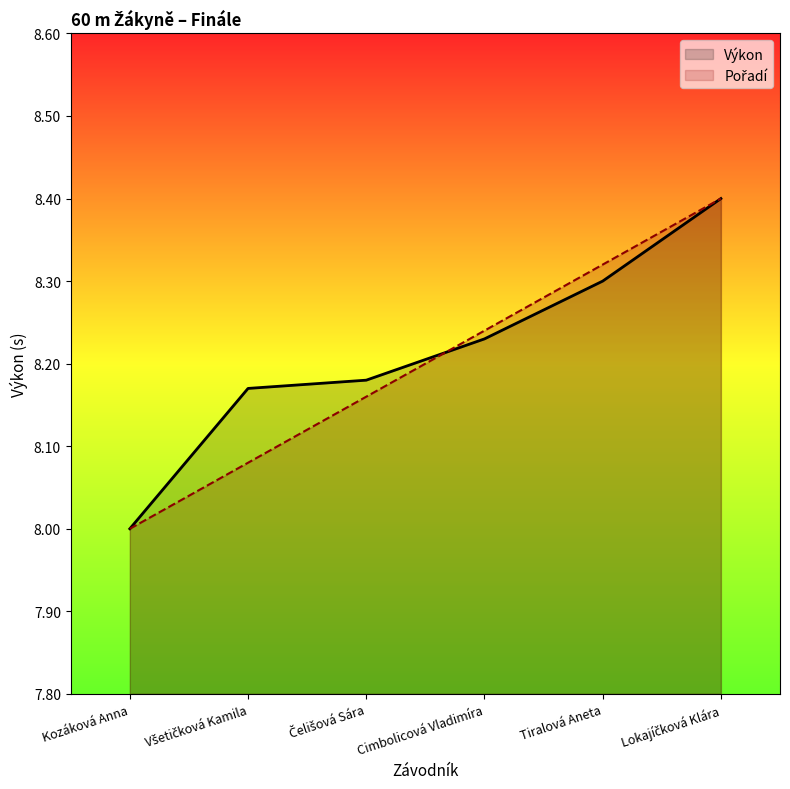

True or false: Pořadí has a value of 8.1 at Všetičková Kamila.

True